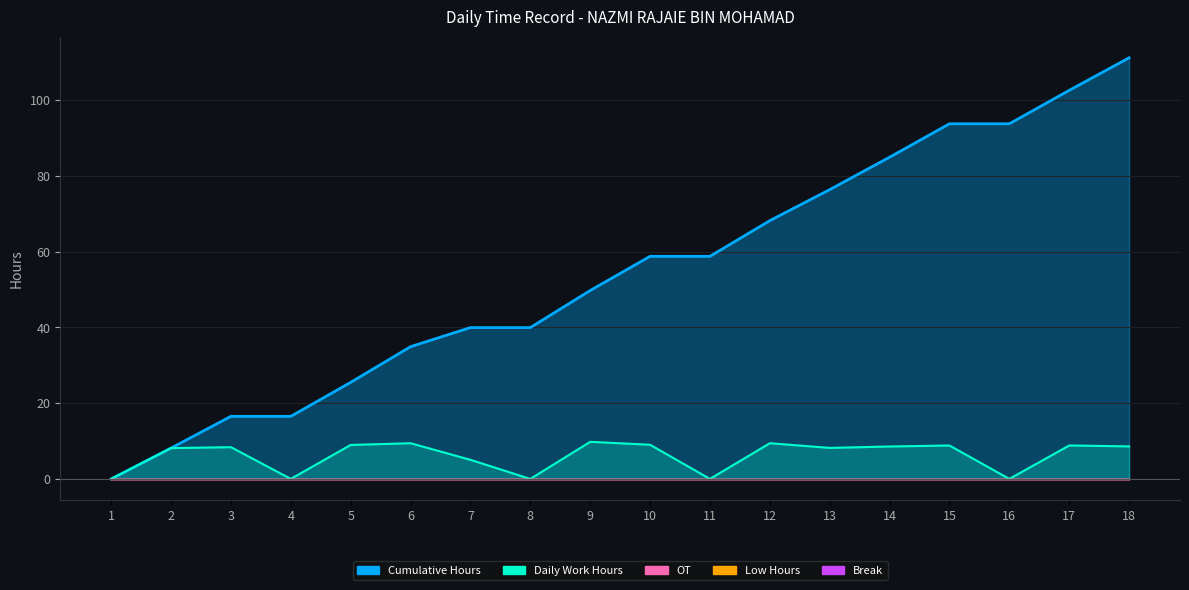

Reading left to right, what are all the values shown in this chart?

Revenue (Hours): 1=0.0	2=8.1	3=8.4	4=0.0	5=9.0	6=9.4	7=5.0	8=0.0	9=9.8	10=9.0	11=0.0	12=9.4	13=8.2	14=8.6	15=8.8	16=0.0	17=8.8	18=8.6
Overtime: 1=0.0	2=0.0	3=0.0	4=0.0	5=0.0	6=0.0	7=0.0	8=0.0	9=0.0	10=0.0	11=0.0	12=0.0	13=0.0	14=0.0	15=0.0	16=0.0	17=0.0	18=0.0
Low Hours: 1=0.0	2=0.0	3=0.0	4=0.0	5=0.0	6=0.0	7=0.0	8=0.0	9=0.0	10=0.0	11=0.0	12=0.0	13=0.0	14=0.0	15=0.0	16=0.0	17=0.0	18=0.0
Break Total: 1=0.0	2=0.0	3=0.0	4=0.0	5=0.0	6=0.0	7=0.0	8=0.0	9=0.0	10=0.0	11=0.0	12=0.0	13=0.0	14=0.0	15=0.0	16=0.0	17=0.0	18=0.0
Cumulative Hours: 1=0.0	2=8.1	3=16.5	4=16.5	5=25.5	6=34.9	7=40.0	8=40.0	9=49.7	10=58.8	11=58.8	12=68.2	13=76.4	14=84.9	15=93.8	16=93.8	17=102.6	18=111.2